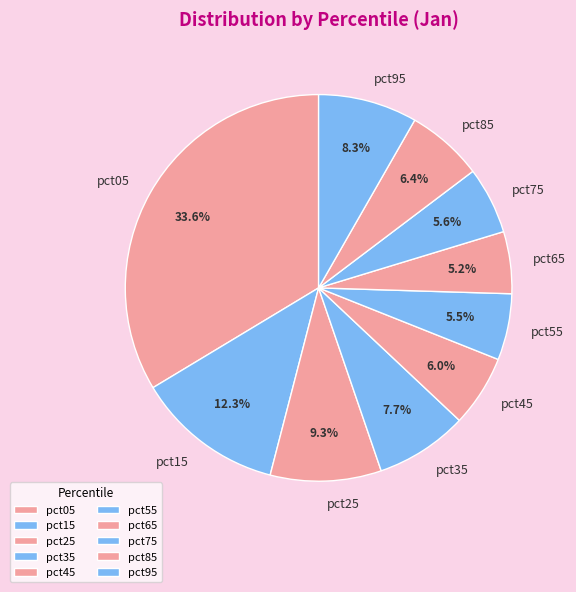

Combined, do pct45 and pct65 account for over 50%?

No